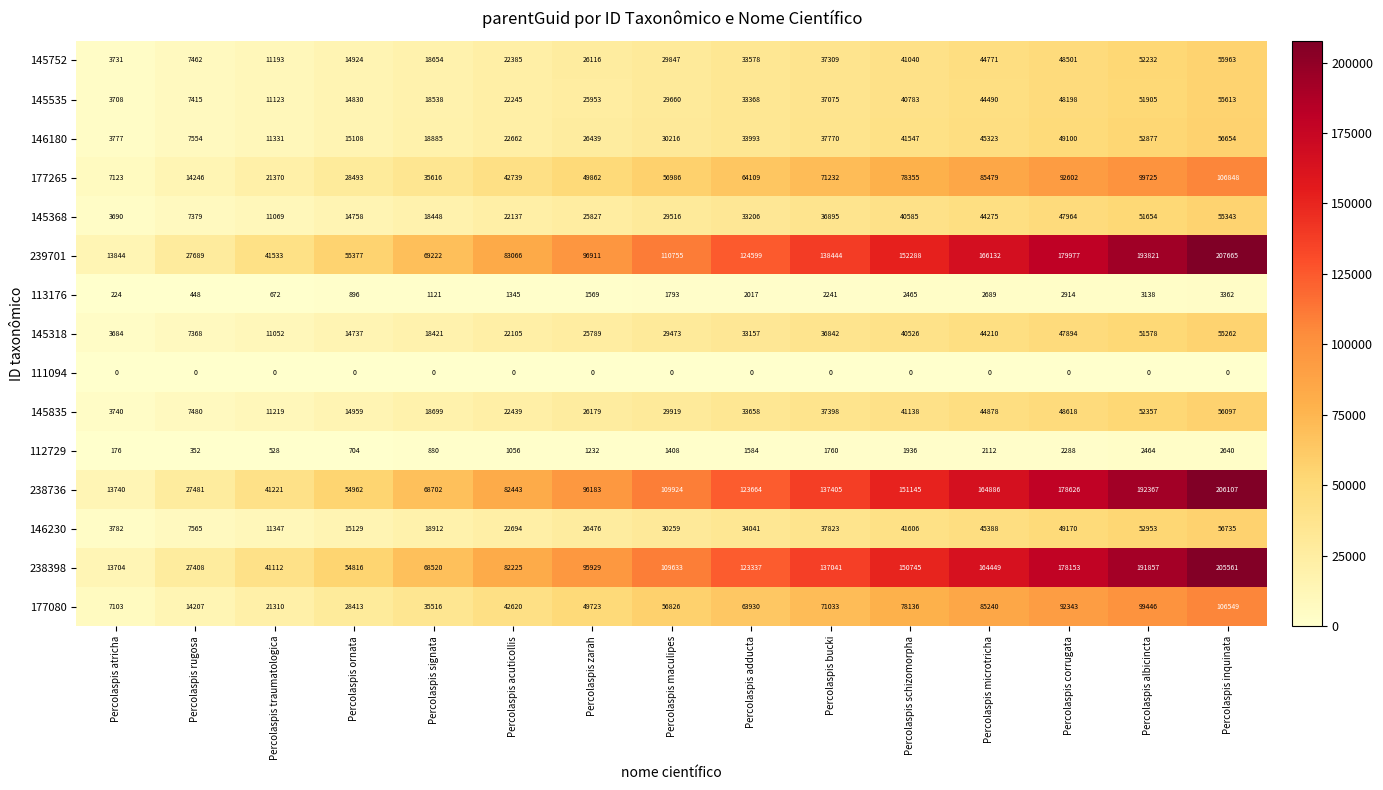

At how many categories does at least one series exceed 87278?

9